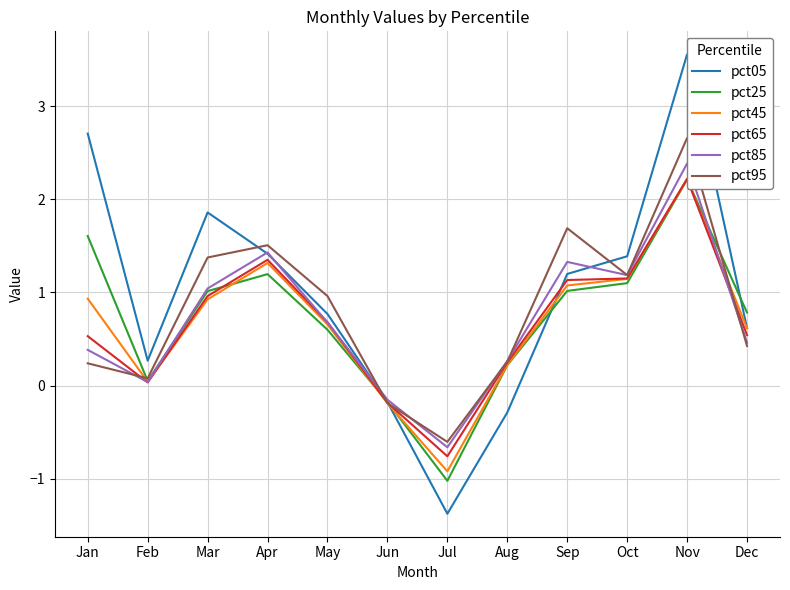

The value of pct25 at May is 0.1. True or false?

False